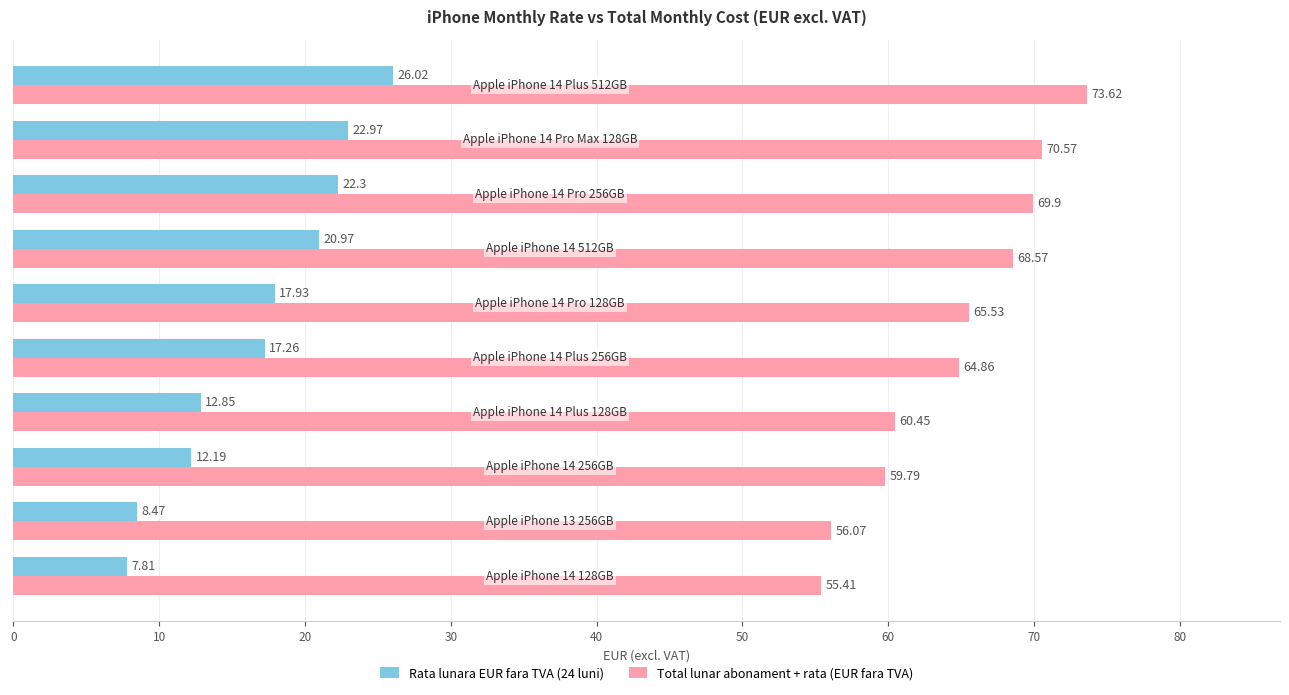

Rank the series by their average value, from highest to lowest.

Total lunar abonament + rata (EUR fara TVA), Rata lunara EUR fara TVA (24 luni)